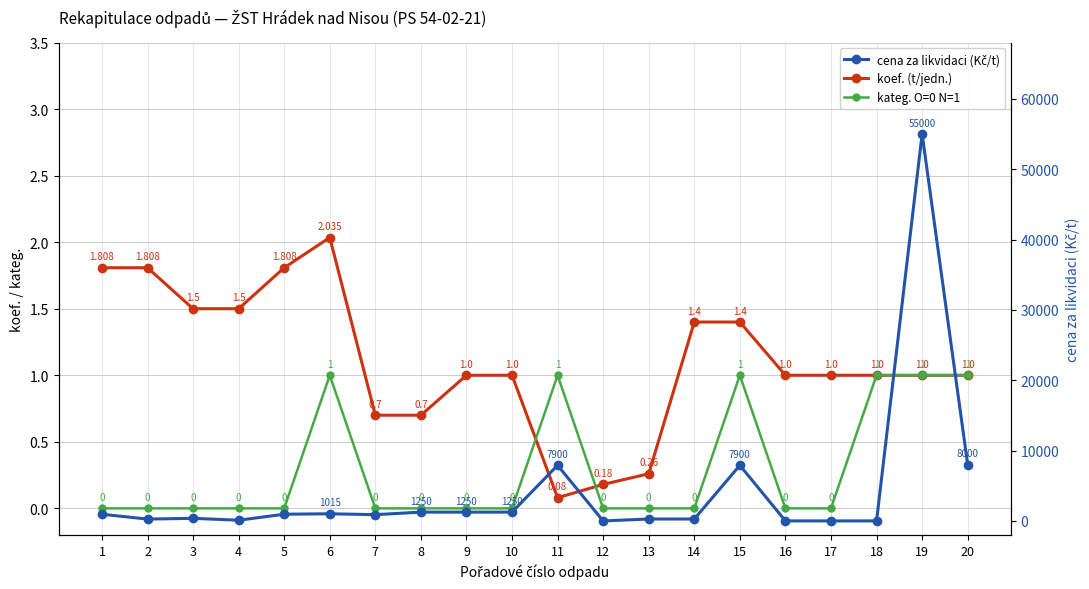

Which series changed the most between 14 and 19?

cena za likvidaci (Kč/t)